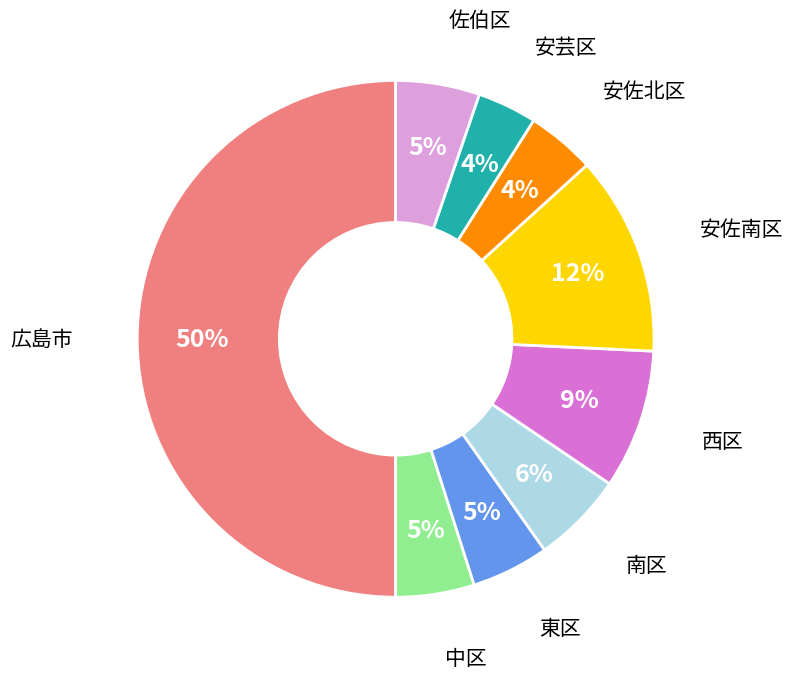

To the nearest percent, what is the average slice percentage?

11%